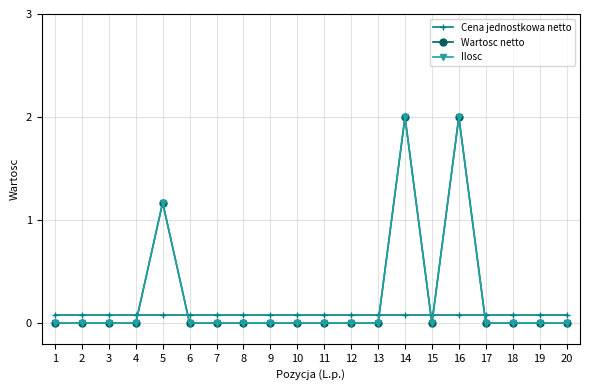

Reading left to right, transcribe all the data shown in this chart.

Cena jednostkowa netto: 1=0.1	2=0.1	3=0.1	4=0.1	5=0.1	6=0.1	7=0.1	8=0.1	9=0.1	10=0.1	11=0.1	12=0.1	13=0.1	14=0.1	15=0.1	16=0.1	17=0.1	18=0.1	19=0.1	20=0.1
Wartosc netto: 1=0.0	2=0.0	3=0.0	4=0.0	5=1.2	6=0.0	7=0.0	8=0.0	9=0.0	10=0.0	11=0.0	12=0.0	13=0.0	14=2.0	15=0.0	16=2.0	17=0.0	18=0.0	19=0.0	20=0.0
Ilosc: 1=0.0	2=0.0	3=0.0	4=0.0	5=1.2	6=0.0	7=0.0	8=0.0	9=0.0	10=0.0	11=0.0	12=0.0	13=0.0	14=2.0	15=0.0	16=2.0	17=0.0	18=0.0	19=0.0	20=0.0